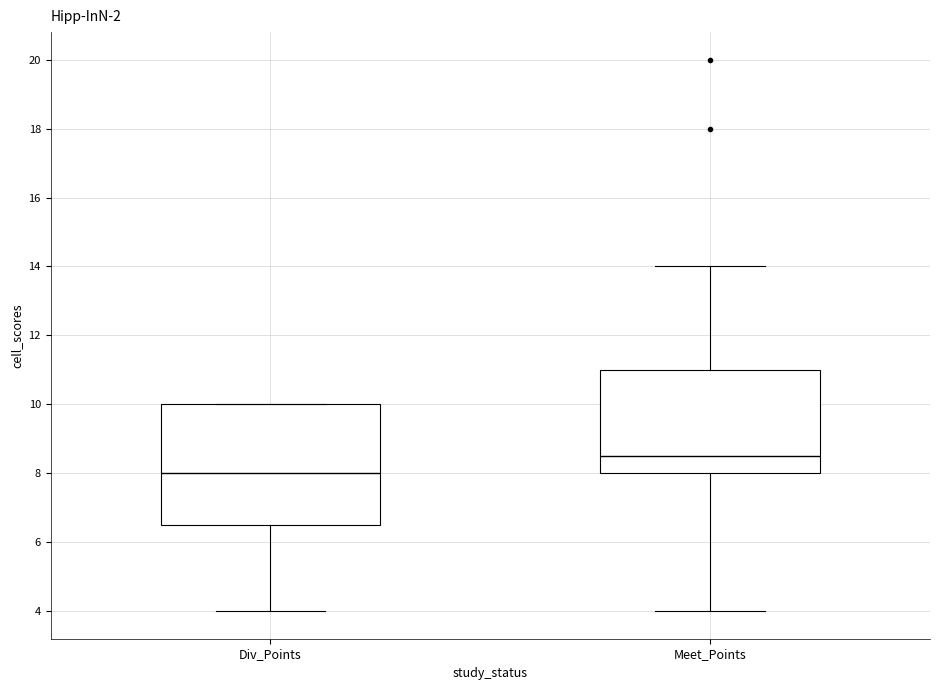

Where does the median line of the box for Div_Points sit on the y-axis? The values are not printed on the chart, so give them approximately, as read against the axis.

8.0